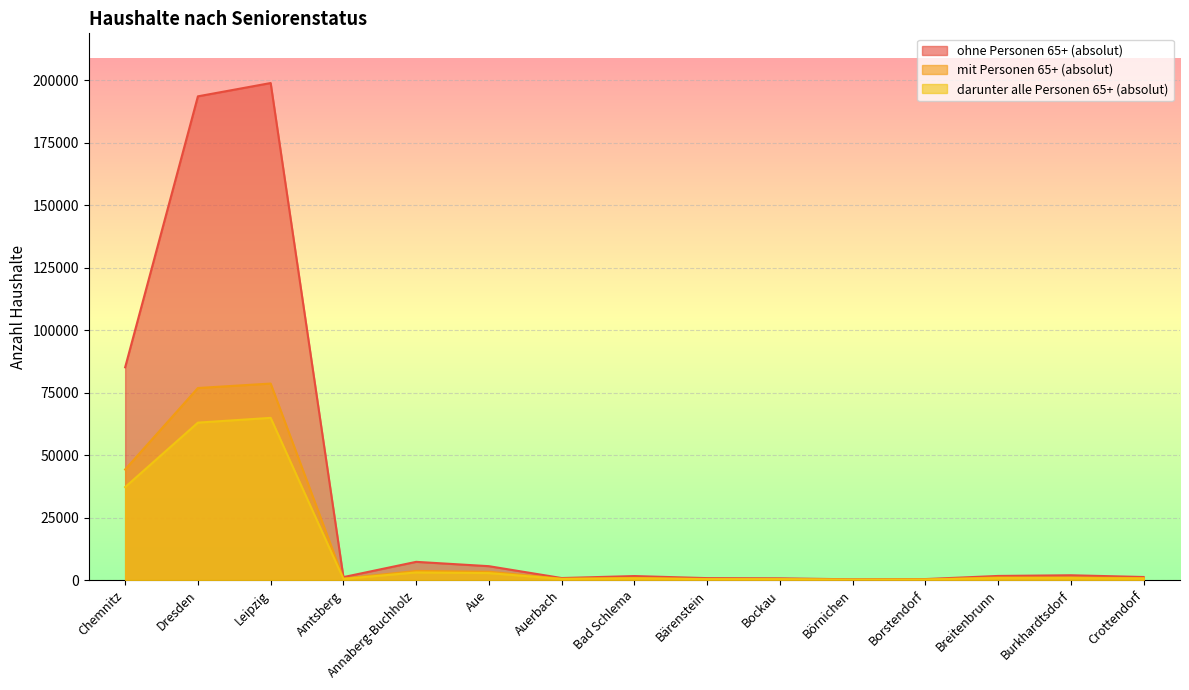

What is the average value of the ohne Personen 65+ (absolut) series?

33394